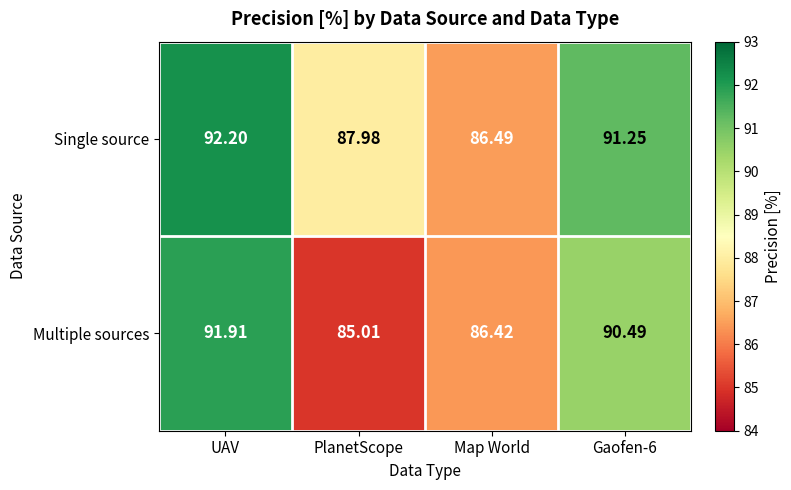

List the series in order of their overall mean, highest first.

Single source, Multiple sources